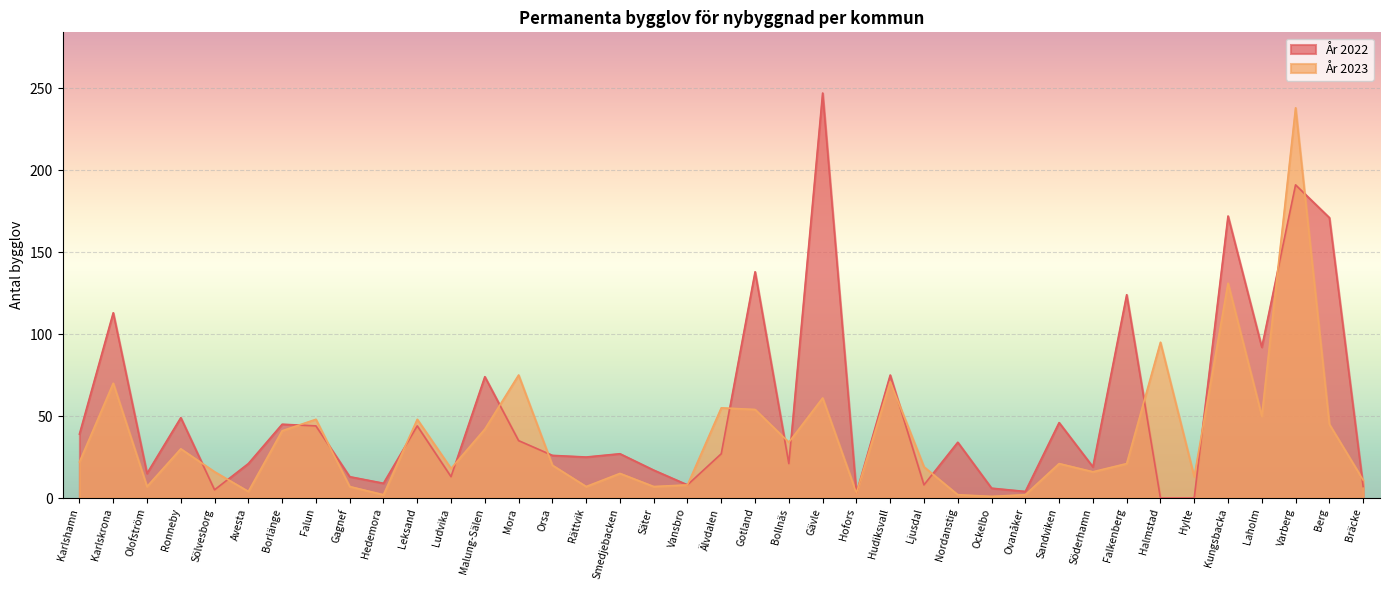

Rank the series by their maximum value, from lowest to highest.

År 2023, År 2022